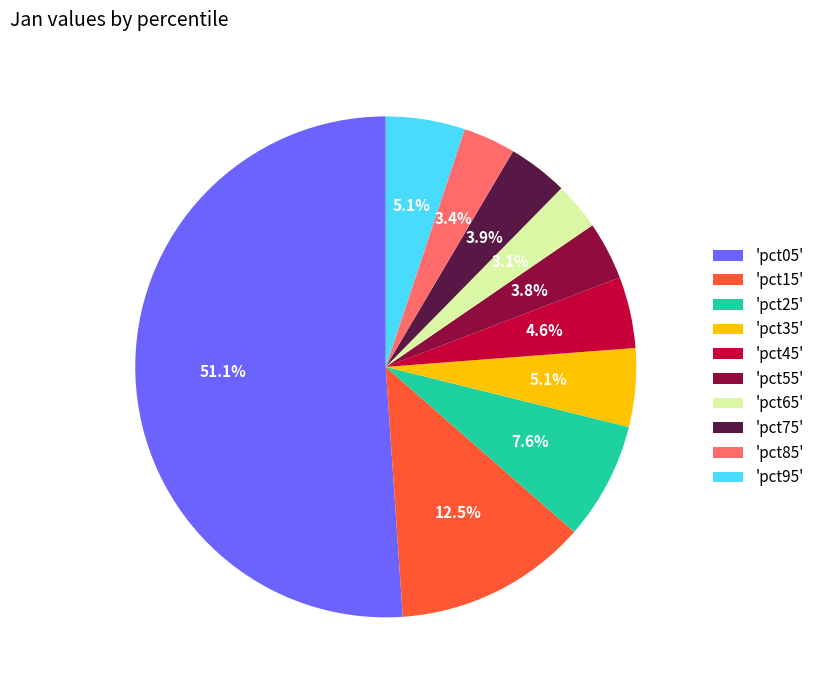

What is the largest slice in the pie chart?

'pct05'